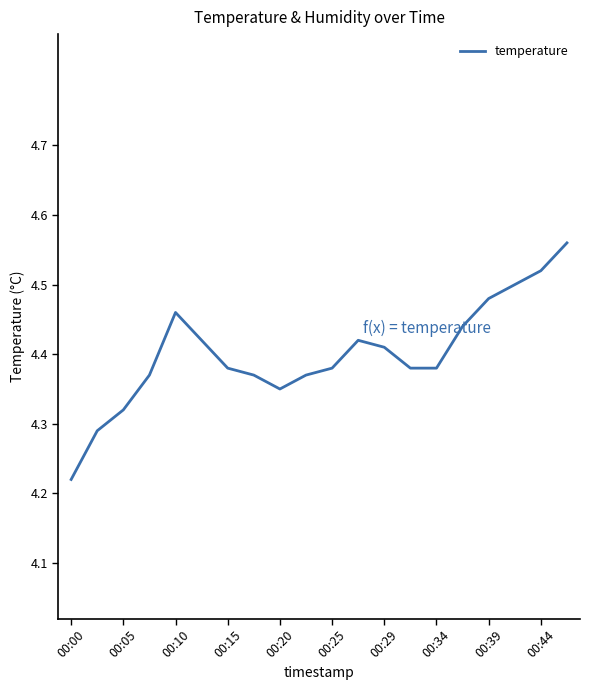

What is the difference between the second highest and second lowest values?

0.2